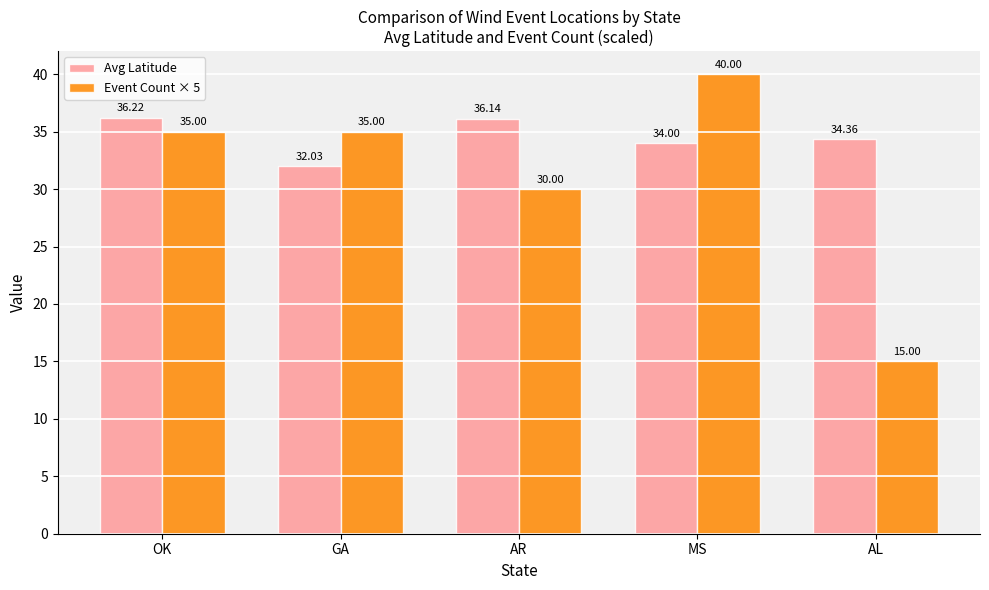

What value does the Event Count × 5 series have at AL?

15.0